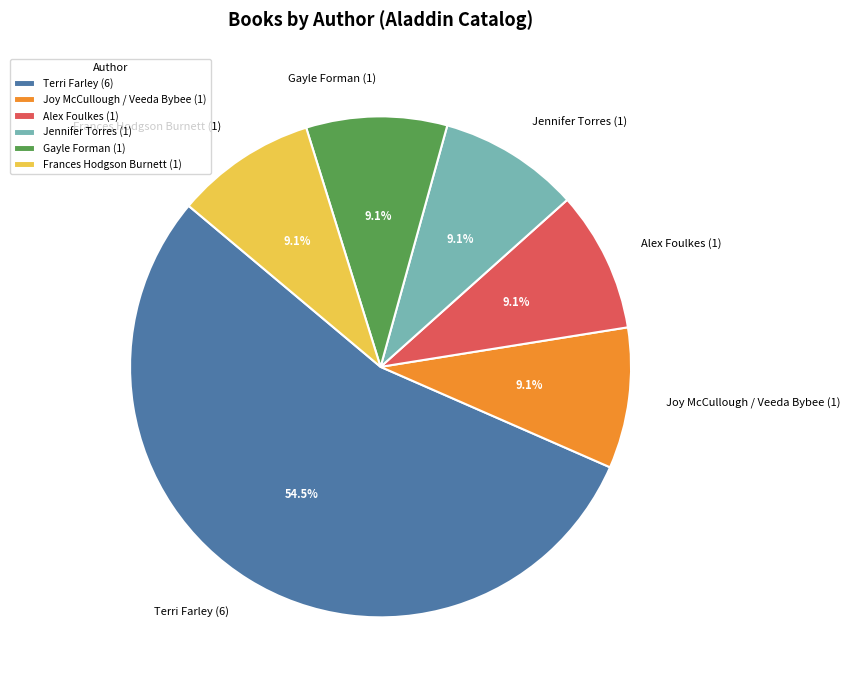

How many slices are in this pie chart?

6